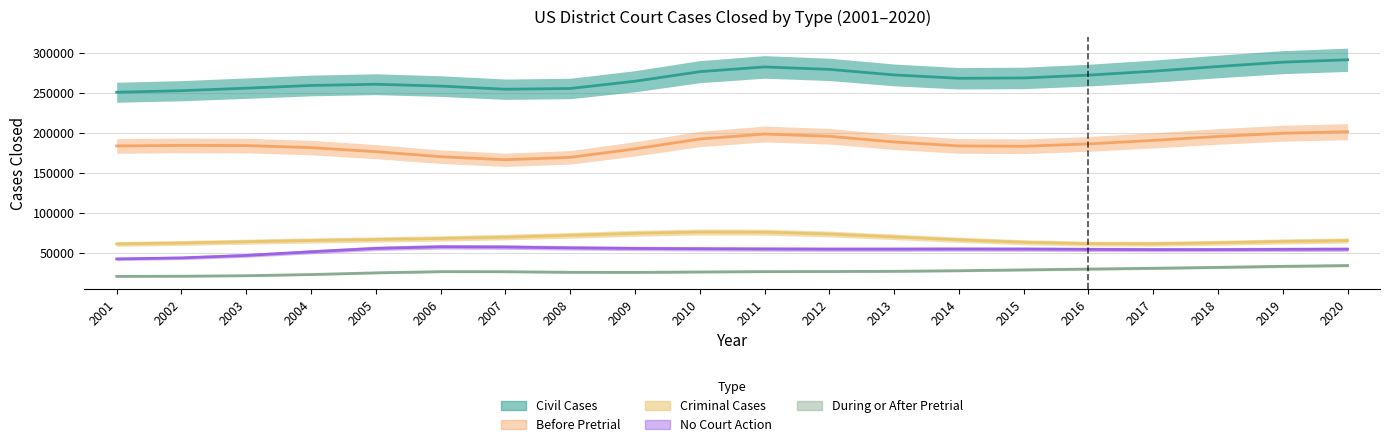

Which series has the widest spread of values?

Civil Cases